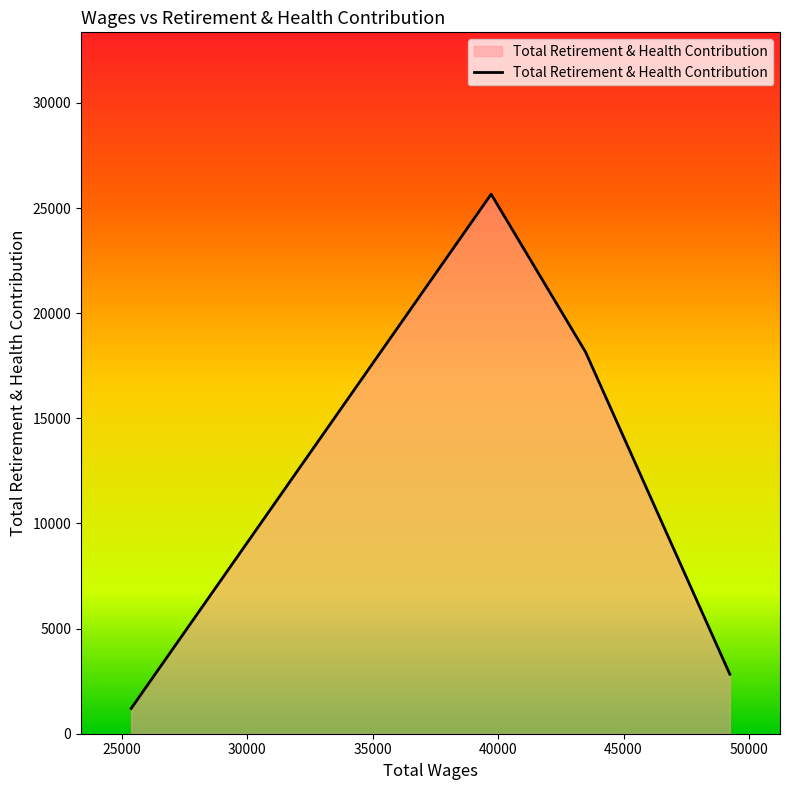

What is the average value?

11960